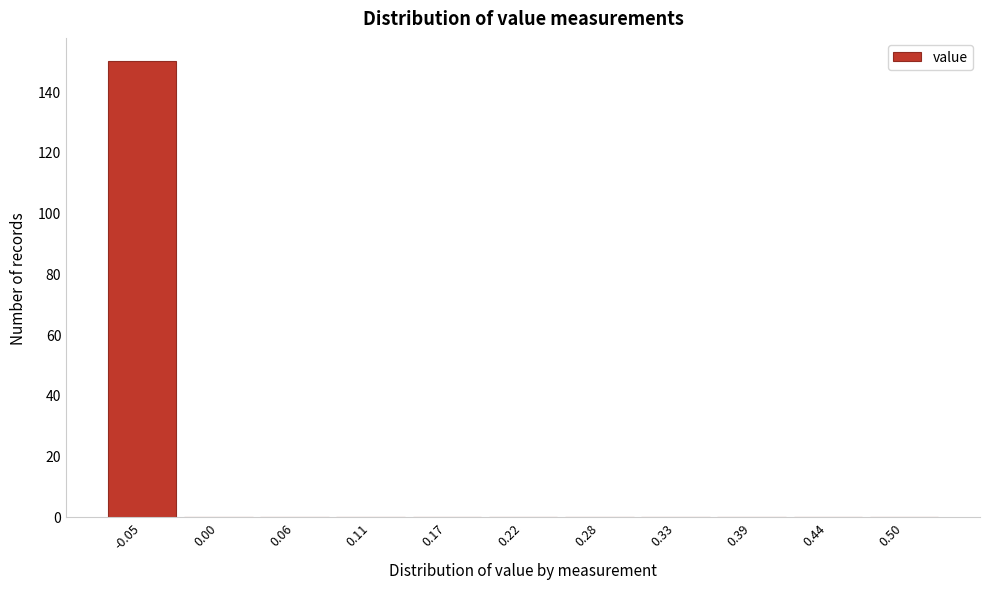

Reading right to left, list all the values displayed in this chart.

0.50=0	0.44=0	0.39=0	0.33=0	0.28=0	0.22=0	0.17=0	0.11=0	0.06=0	0.00=0	-0.05=150